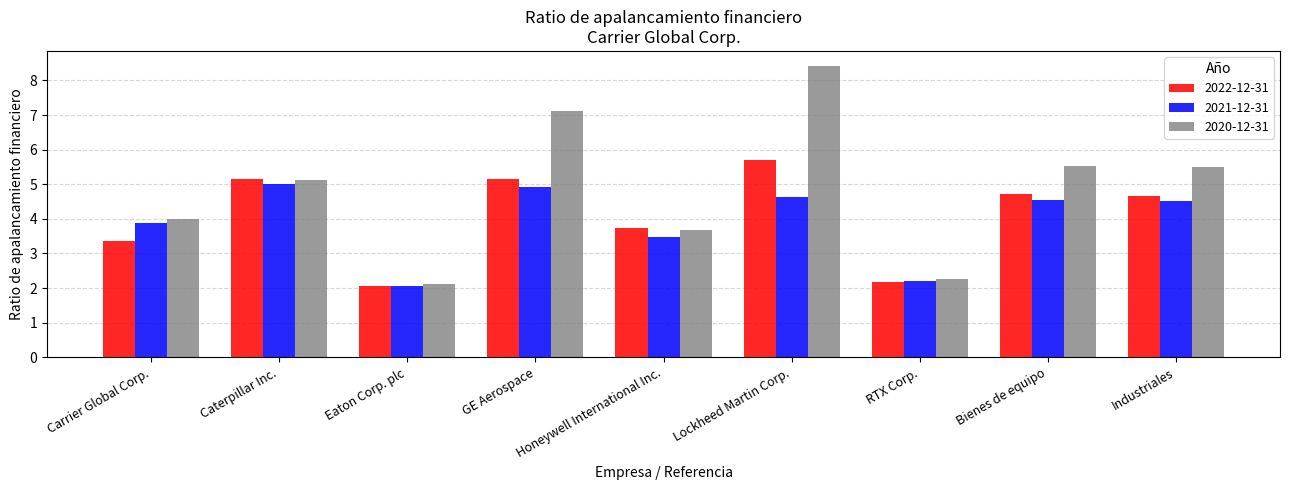

Does the chart contain any negative values?

No